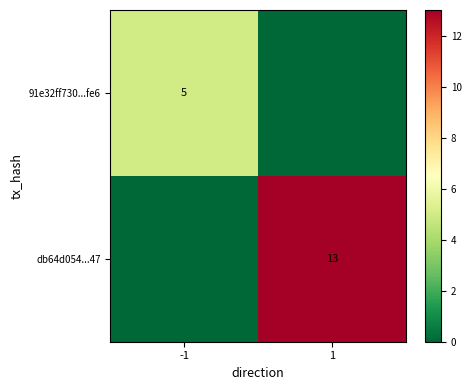

List the series in order of their overall mean, highest first.

db64d054...47, 91e32ff730...fe6